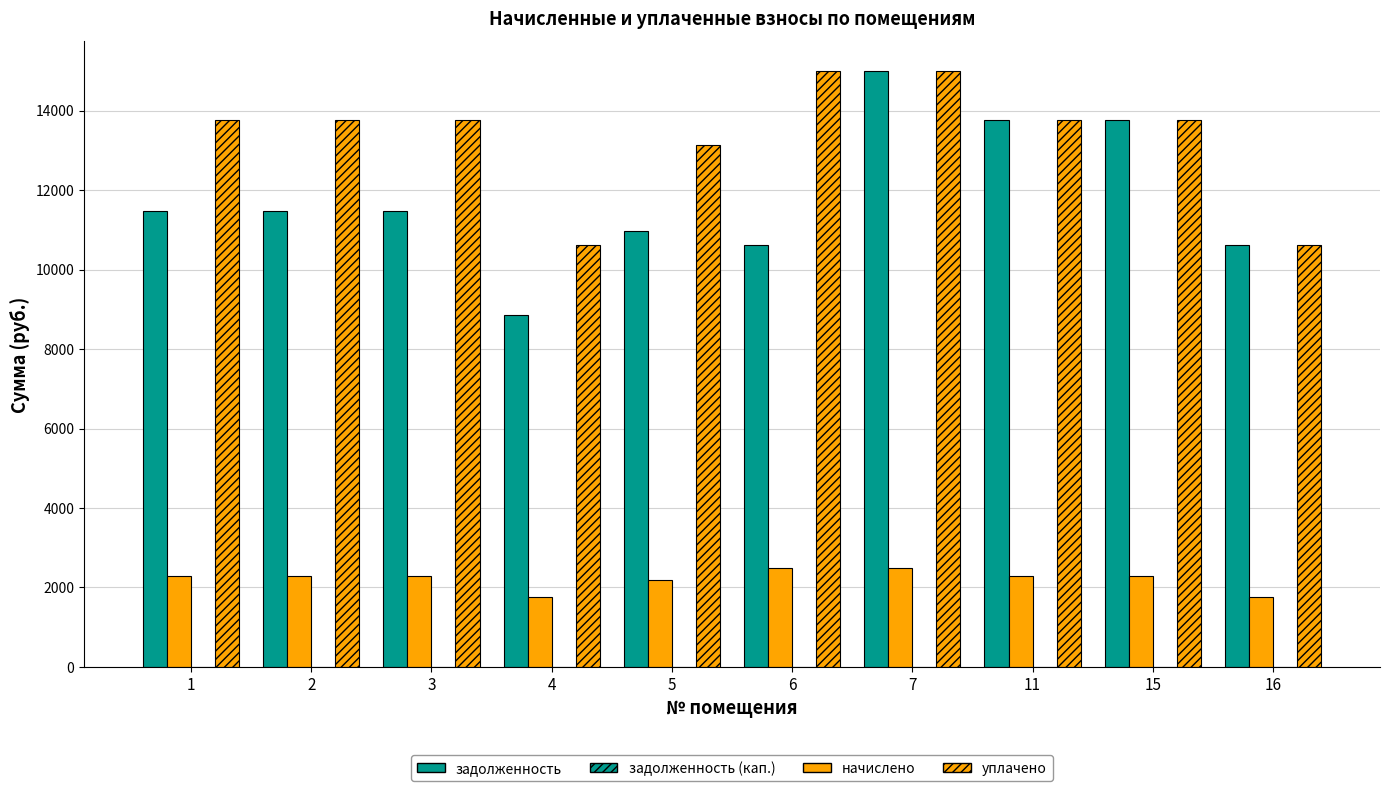

Which series has the widest spread of values?

задолженность